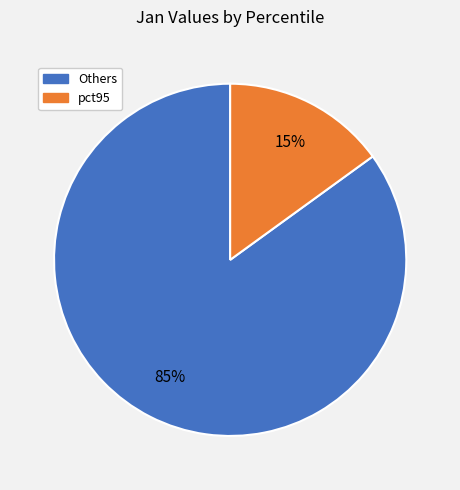

To the nearest percent, what is the average slice percentage?

50%